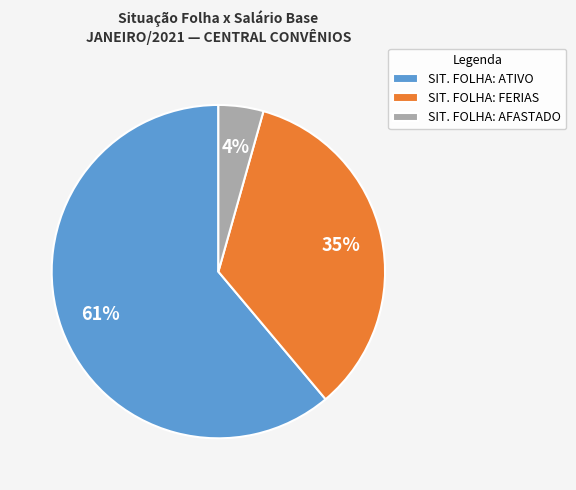

How many segments does this pie chart have?

3